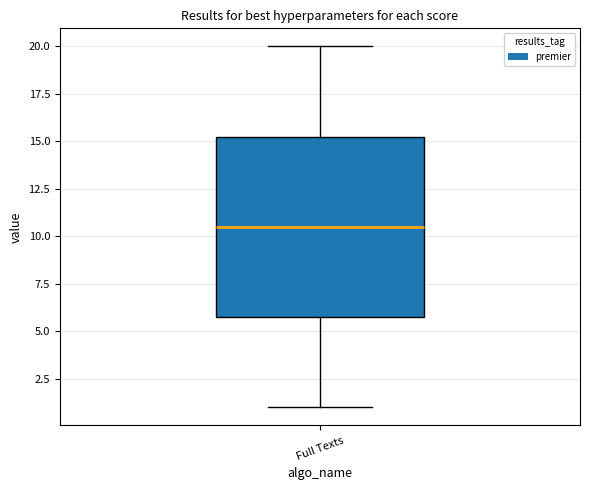

Transcribe this box plot: give where the median line is, the range the box spans, and where the two whiskers end, as read against the y-axis. The values are not printed on the chart, so give them approximately, as read against the axis.

median 10.5, box 6.0 to 15.5, whiskers 1.0 to 20.0